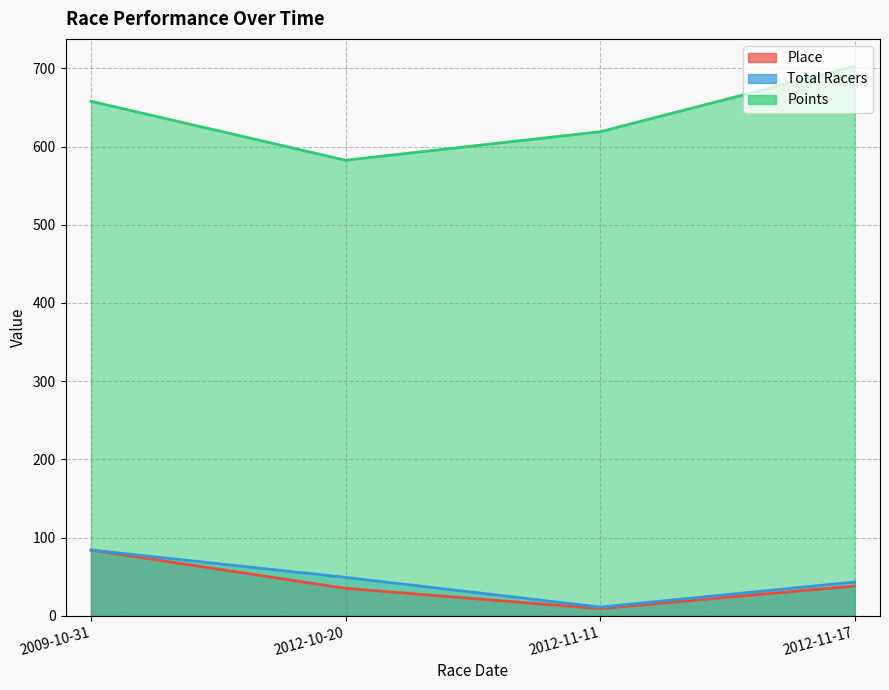

How many interior local valleys does the Total Racers series have?

1